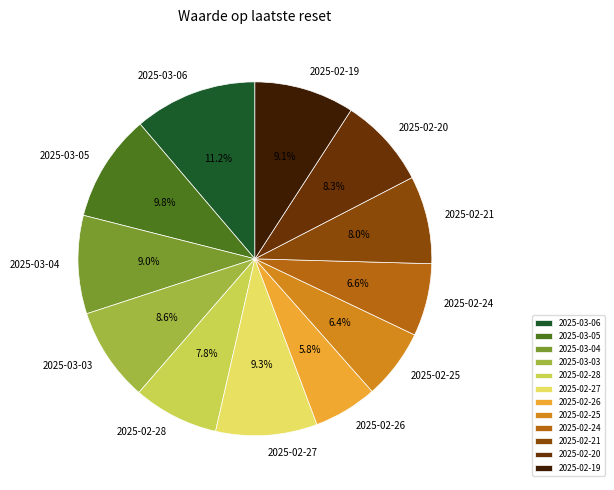

Which has a higher value, 2025-03-03 or 2025-02-27?

2025-02-27